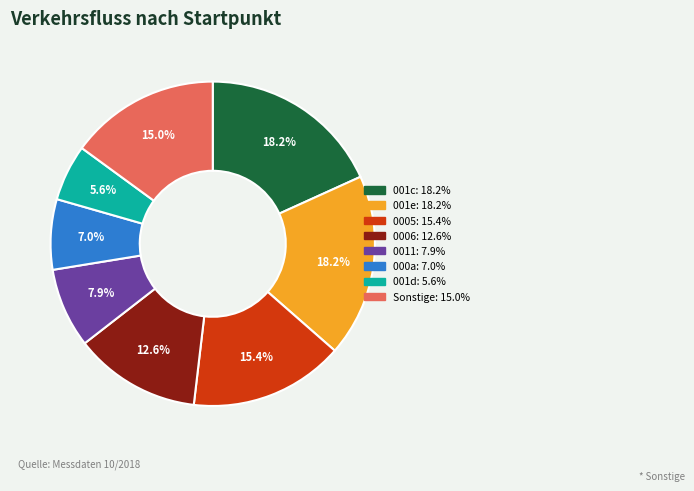

Is there any slice that represents more than half of the pie?

No